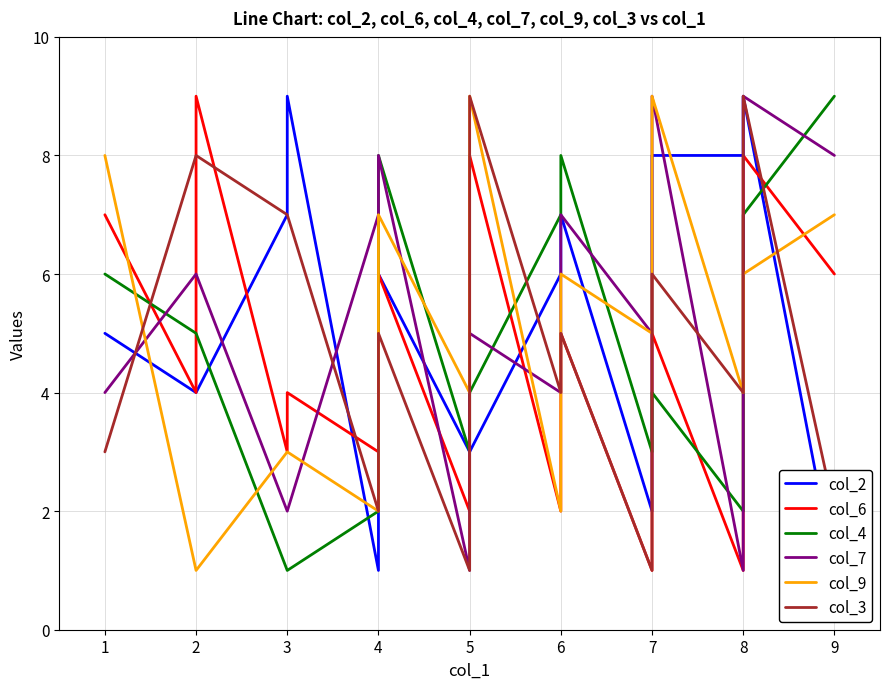

True or false: col_2 has a value of 5 at 8.

False